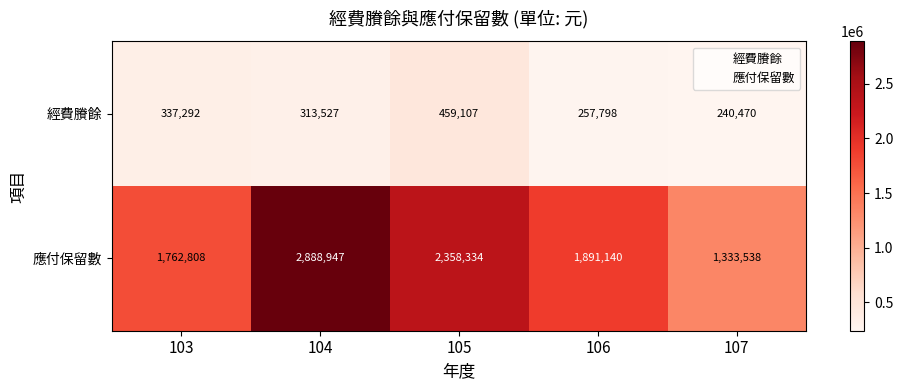

What is the difference between the highest and lowest values at 106?

1633342